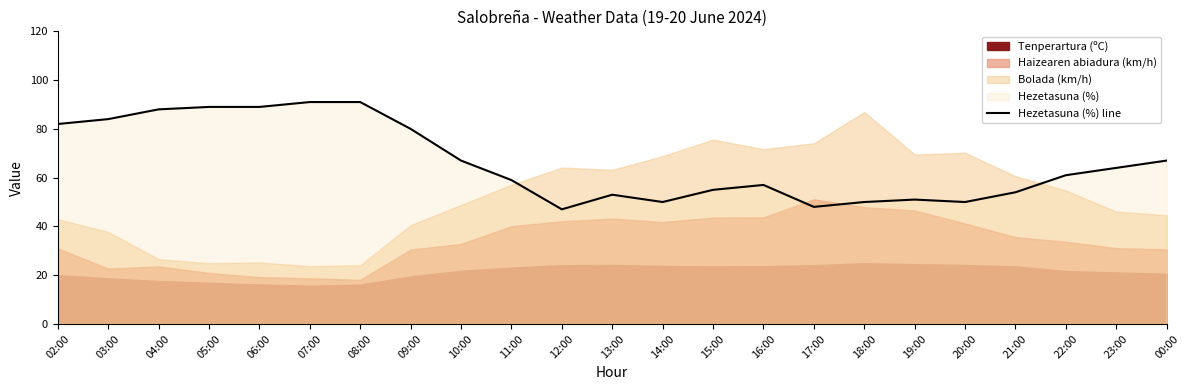

What is the ratio of the value at 10:00 to the value at 12:00?

1.4